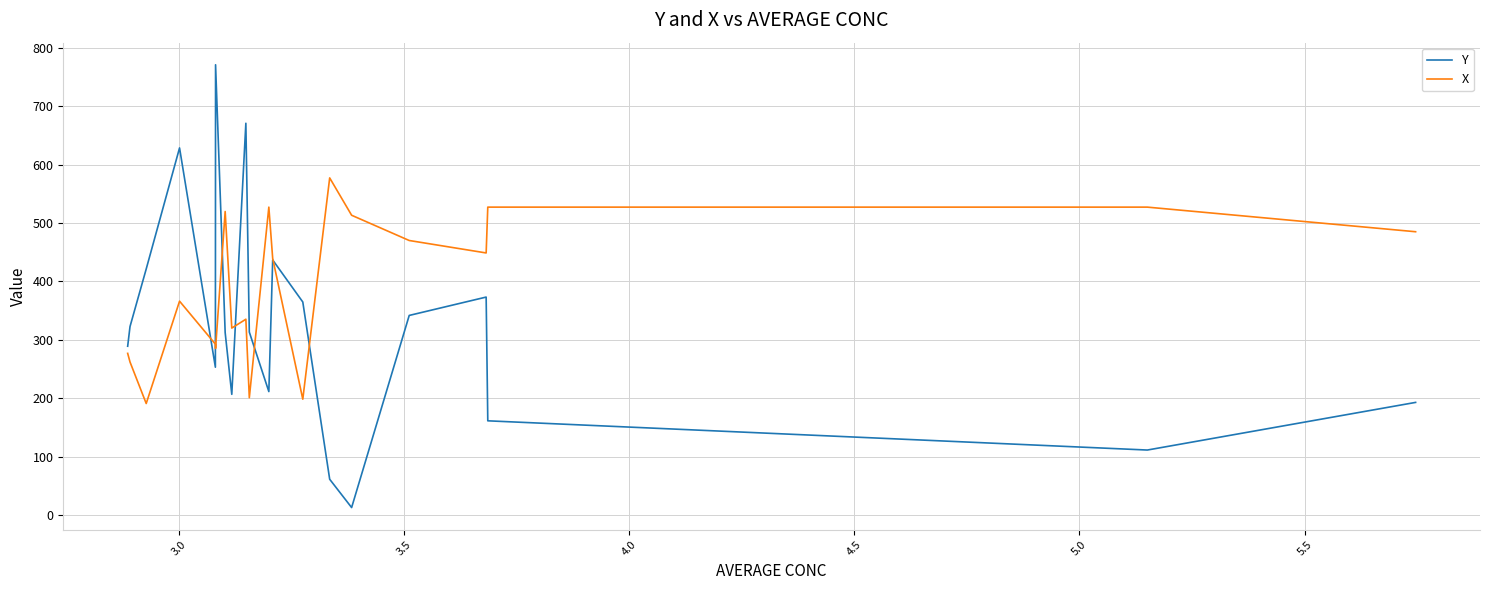

What is the average value of the X series?

388.2